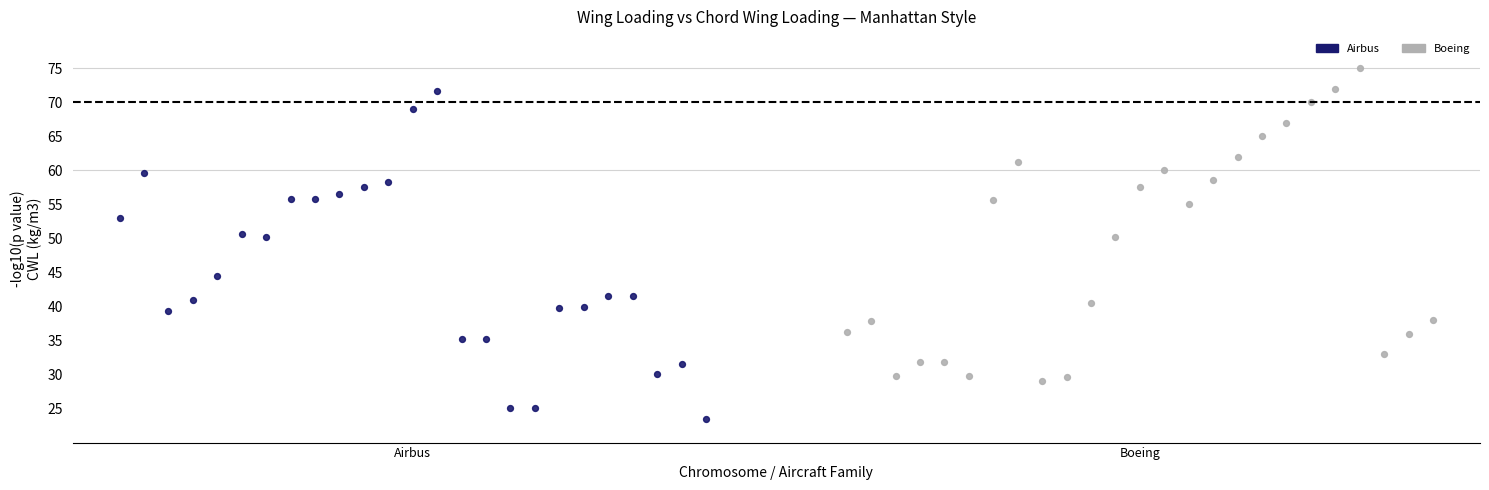

Which series contains the highest Y value?

Boeing